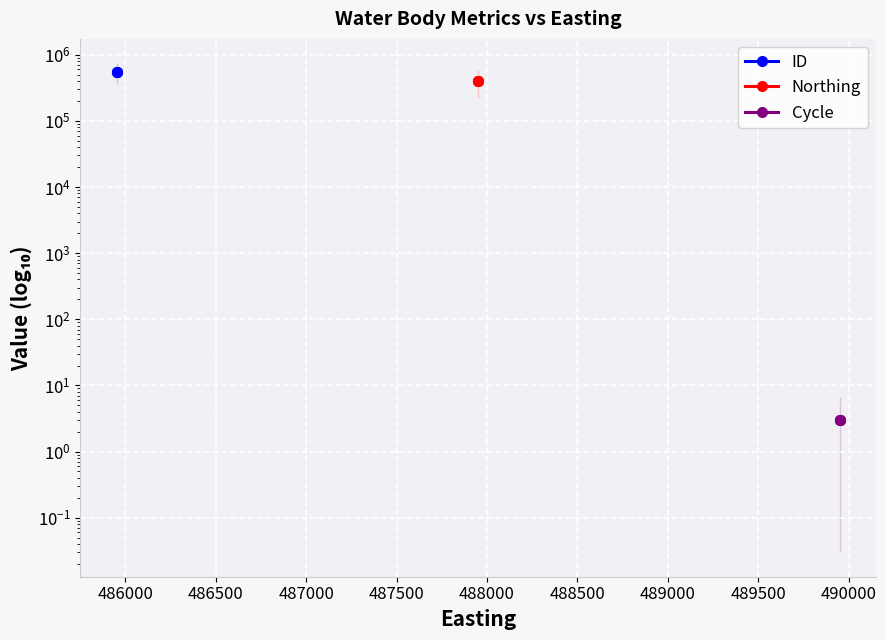

Is the value of ID at 485500 greater than the value of Northing at 486500?

Yes